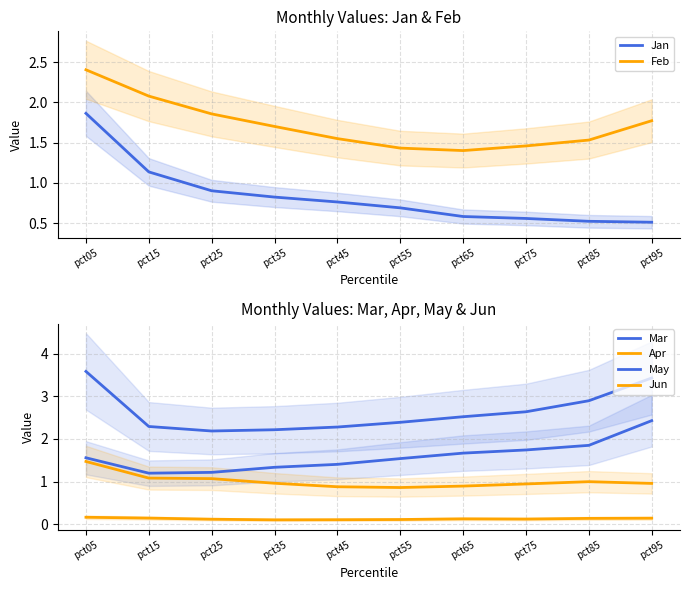

Which category has the lowest value in the Jan series?

pct95